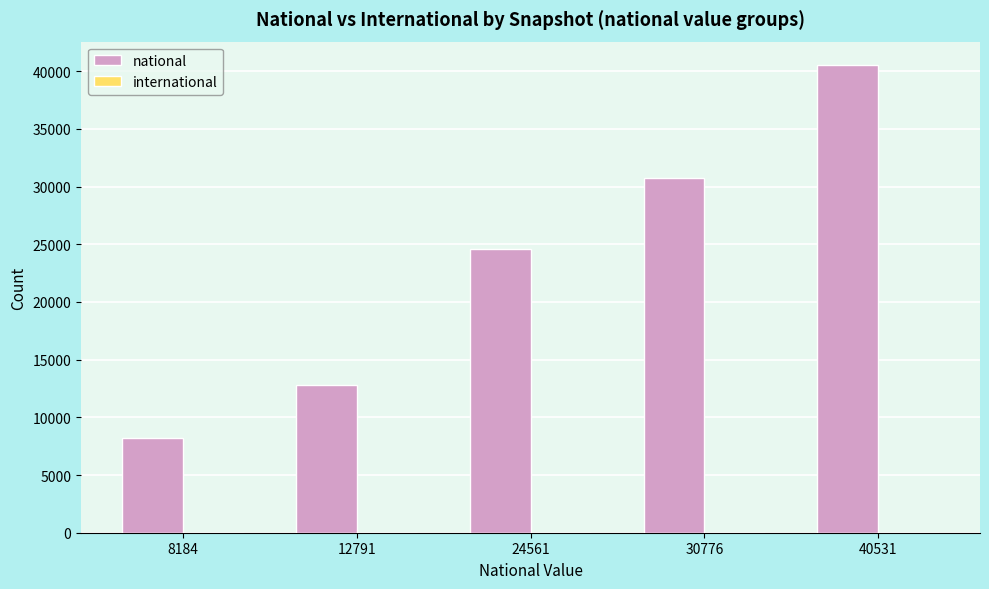

List the labels in order of value, smallest first.

8184, 12791, 24561, 30776, 40531